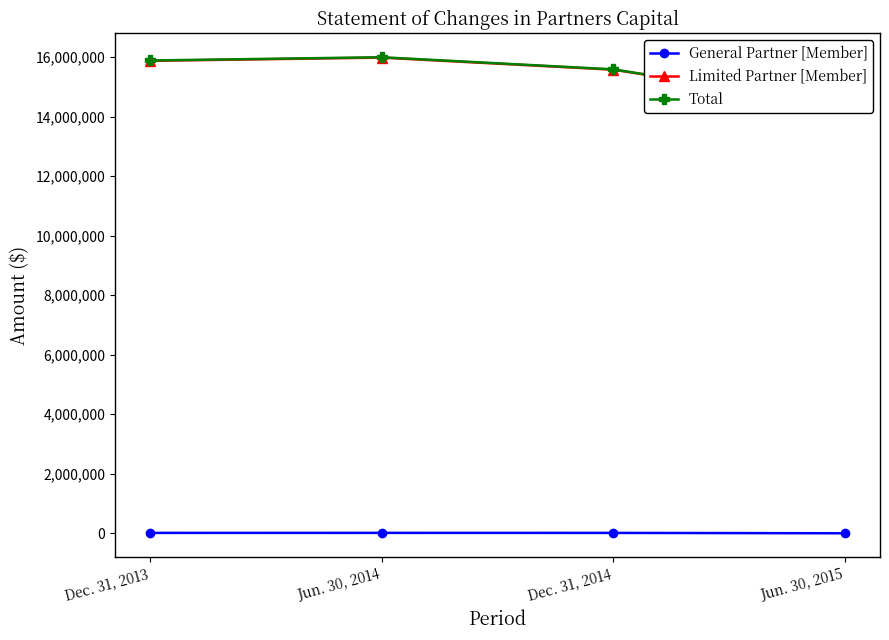

Where is the first local maximum for Limited Partner [Member]?

Jun. 30, 2014